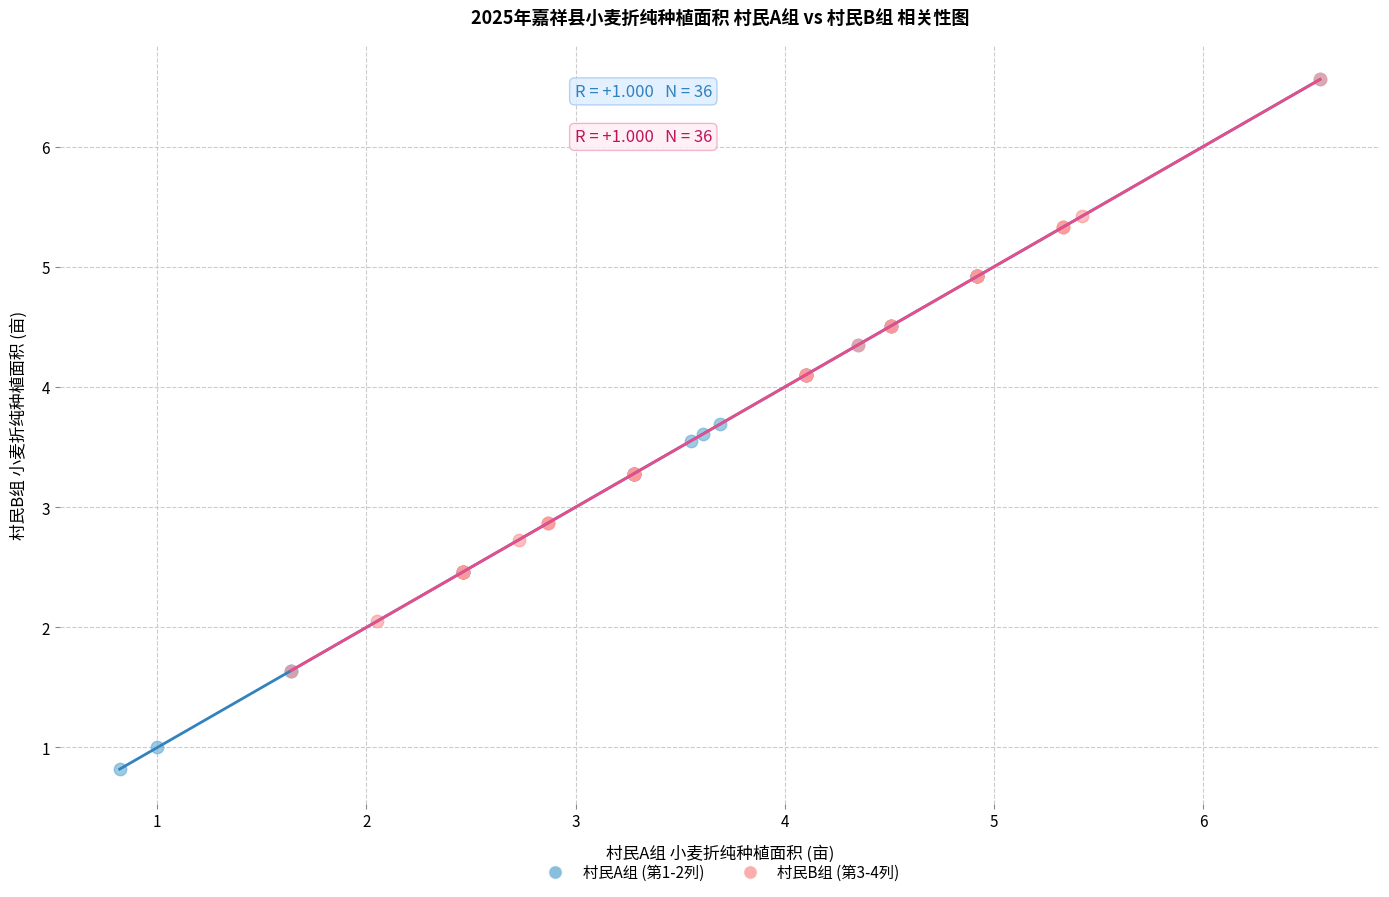

Which series has the widest spread of Y values?

村民A组 (第1-2列)